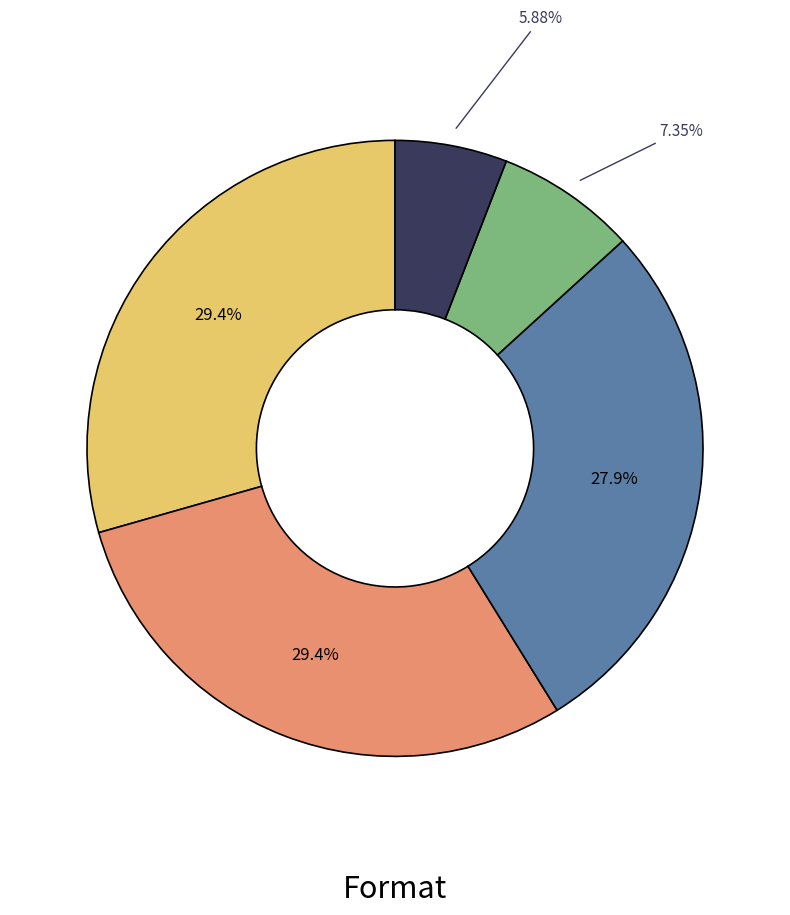

How many segments does this pie chart have?

5